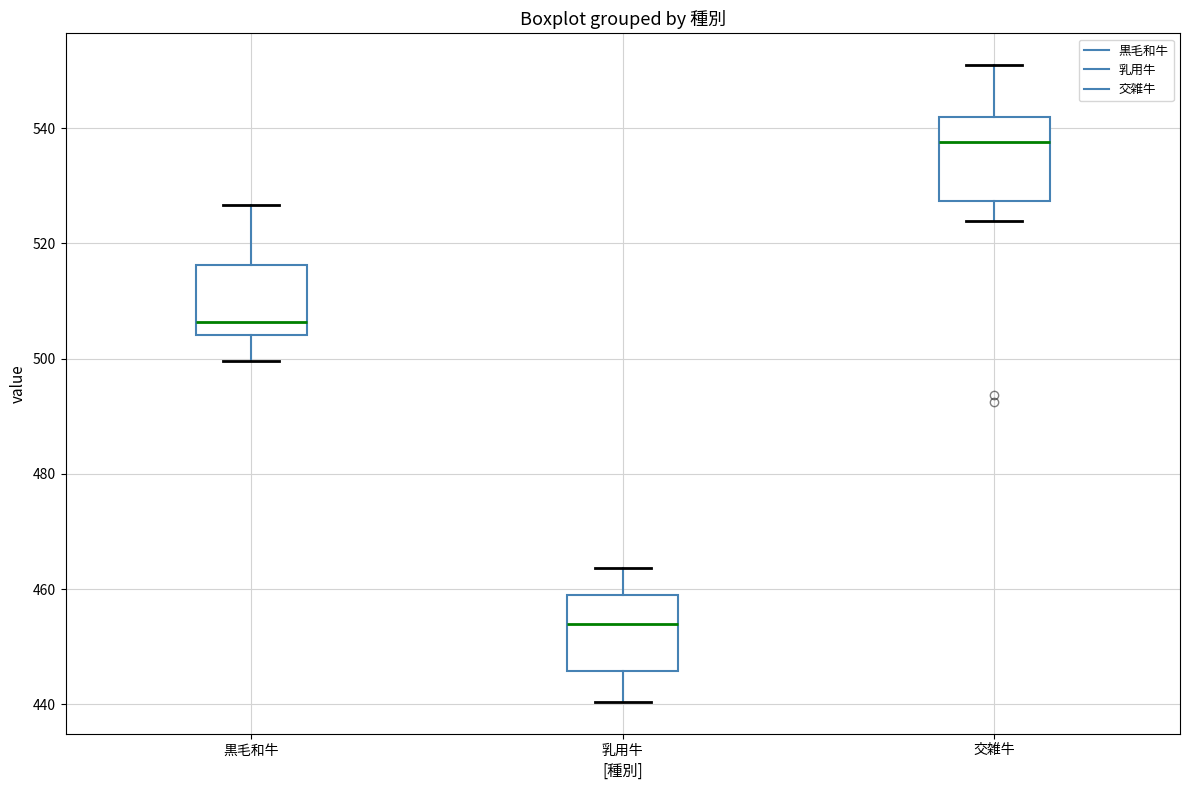

Where is the lower edge of the box for 交雑牛 on the y-axis? The values are not printed on the chart, so give them approximately, as read against the axis.

528